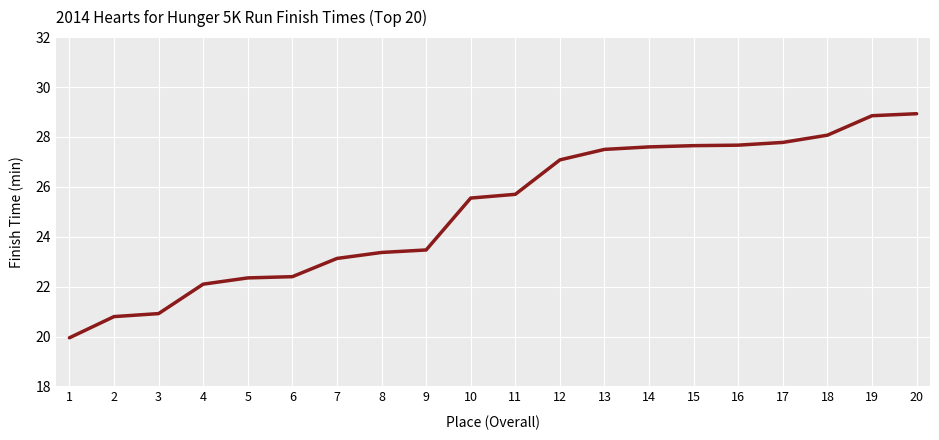

Which has a higher value, 15 or 1?

15